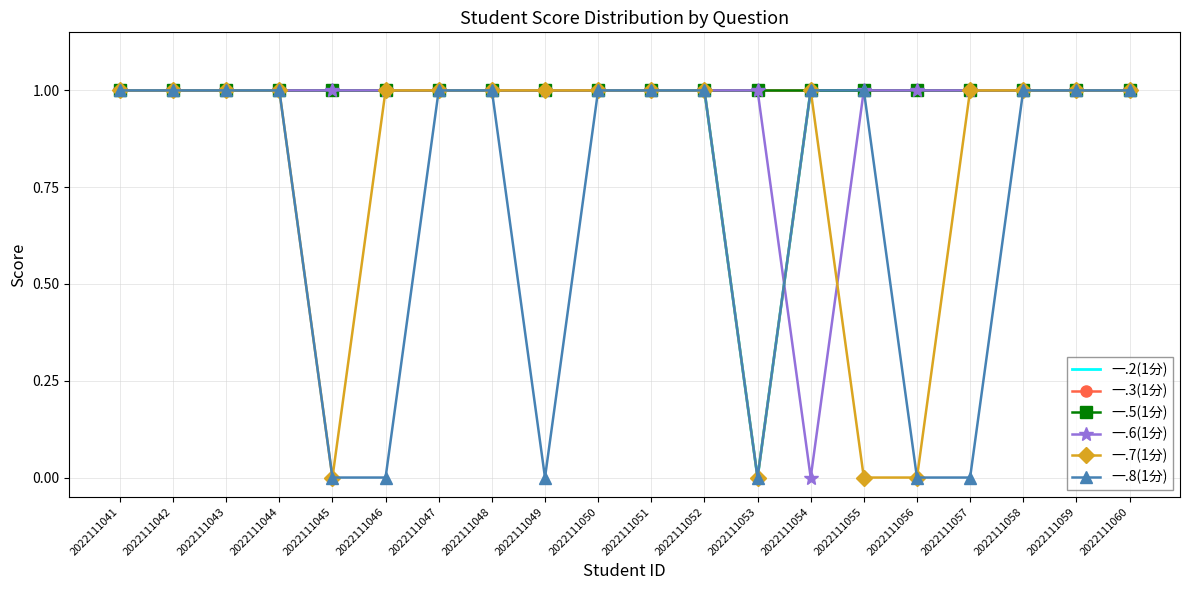

At which label is 一.7(1分) closest to 0?

2022111045